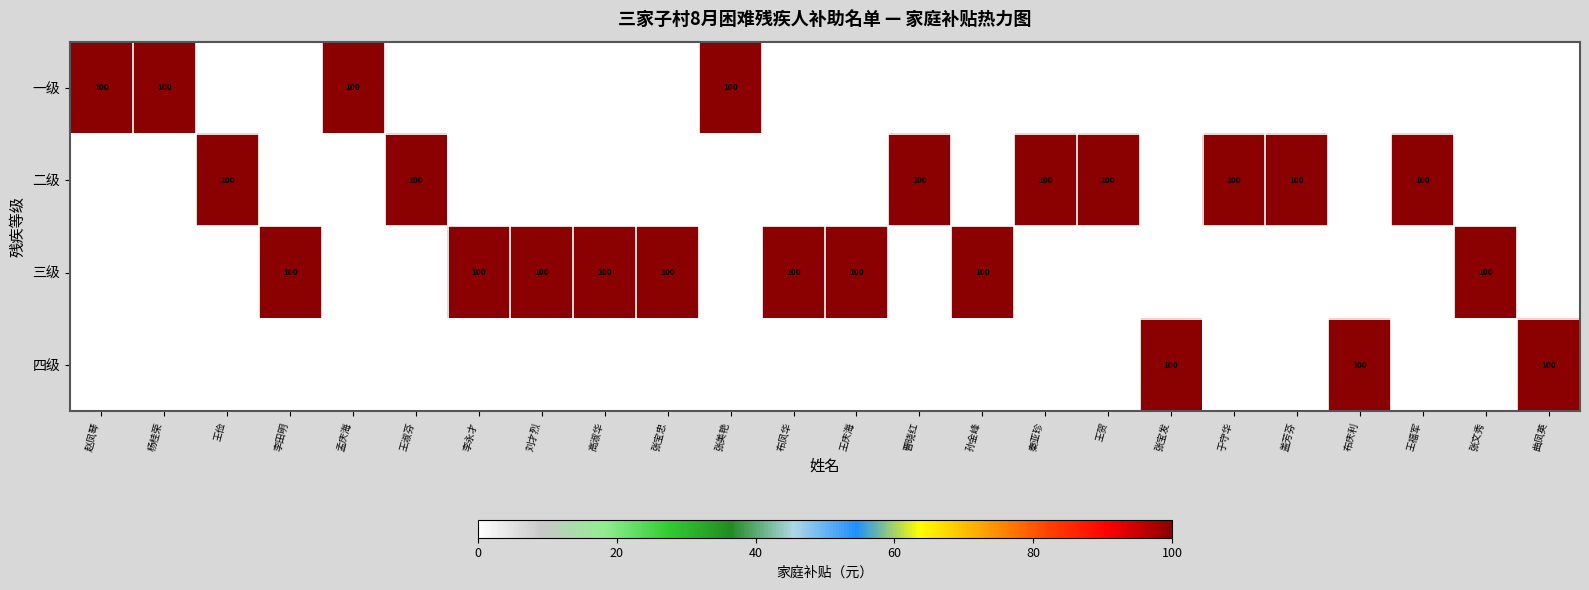

The value of 三级 at 王庆海 is 51. True or false?

False